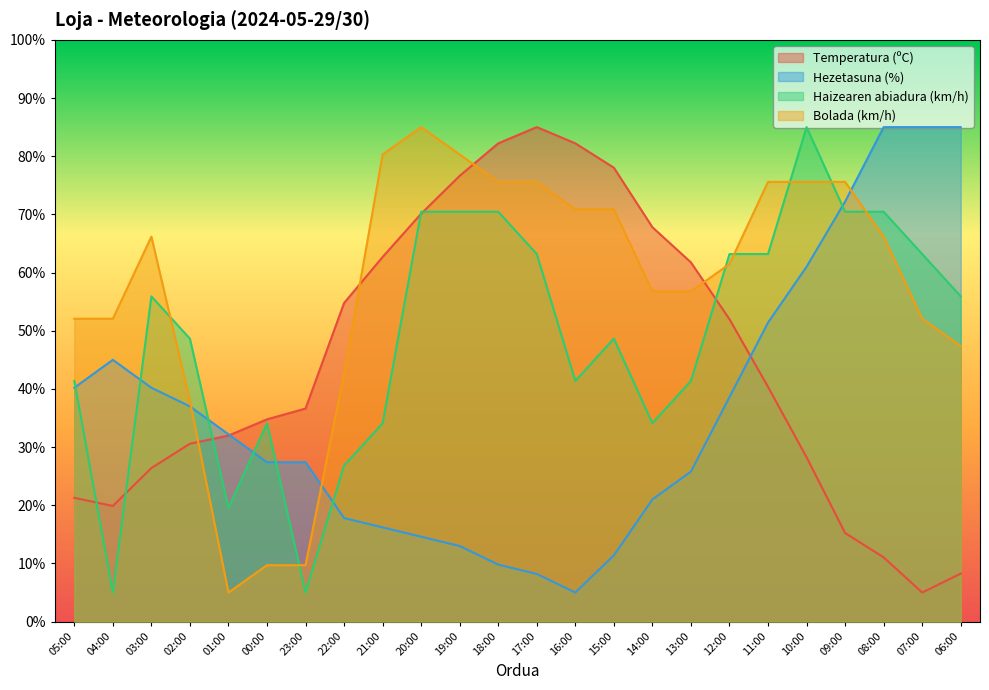

The Bolada (km/h) series shows 14.5 at 23:00. True or false?

False